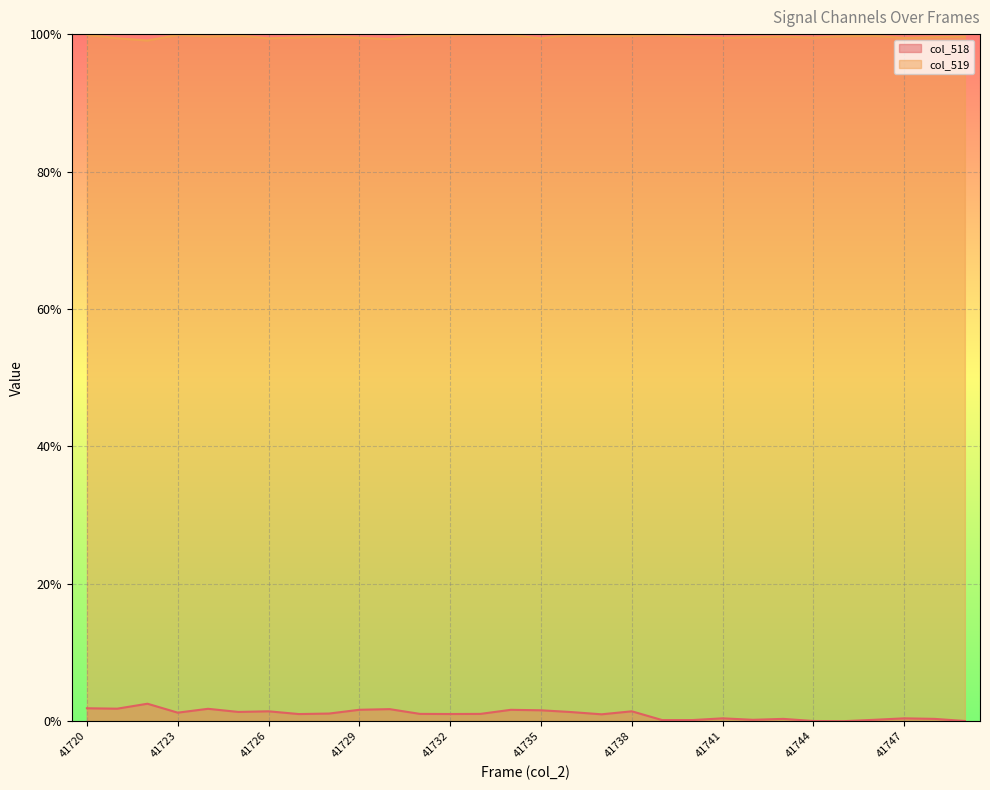

What is the value of the col_519 point at the 19th from the left?

1.0